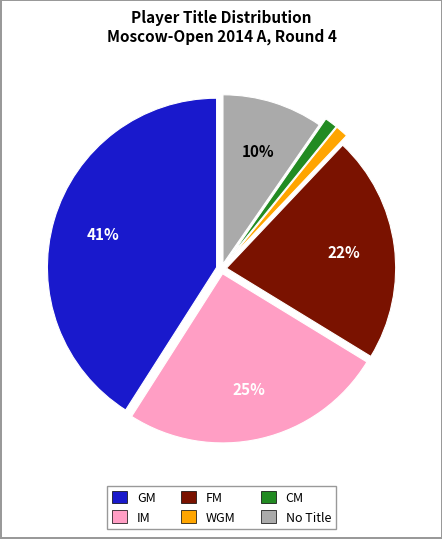

Does any single category account for the majority?

No